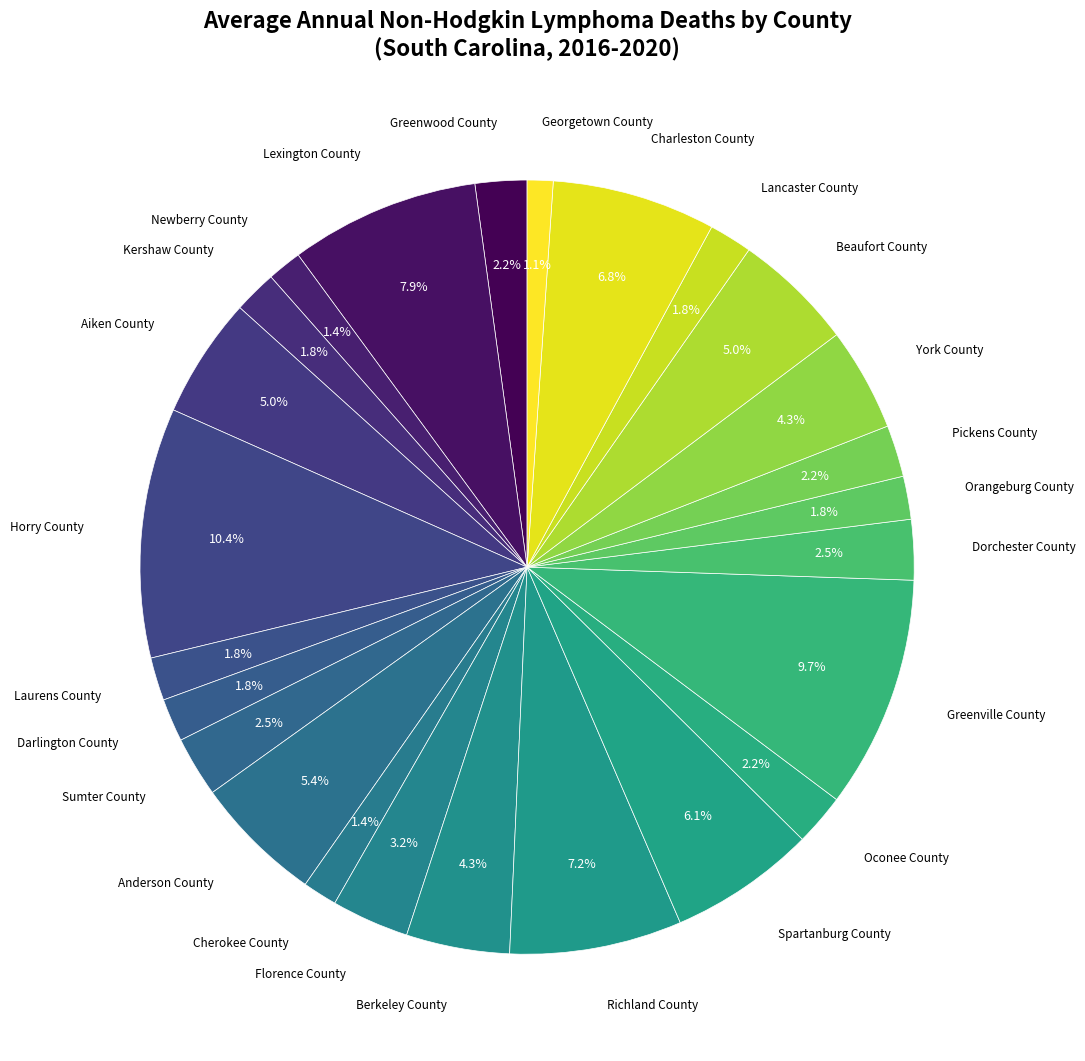

Rank the categories by value from lowest to highest.

Georgetown County, Newberry County, Cherokee County, Kershaw County, Laurens County, Darlington County, Orangeburg County, Lancaster County, Greenwood County, Oconee County, Pickens County, Sumter County, Dorchester County, Florence County, Berkeley County, York County, Aiken County, Beaufort County, Anderson County, Spartanburg County, Charleston County, Richland County, Lexington County, Greenville County, Horry County